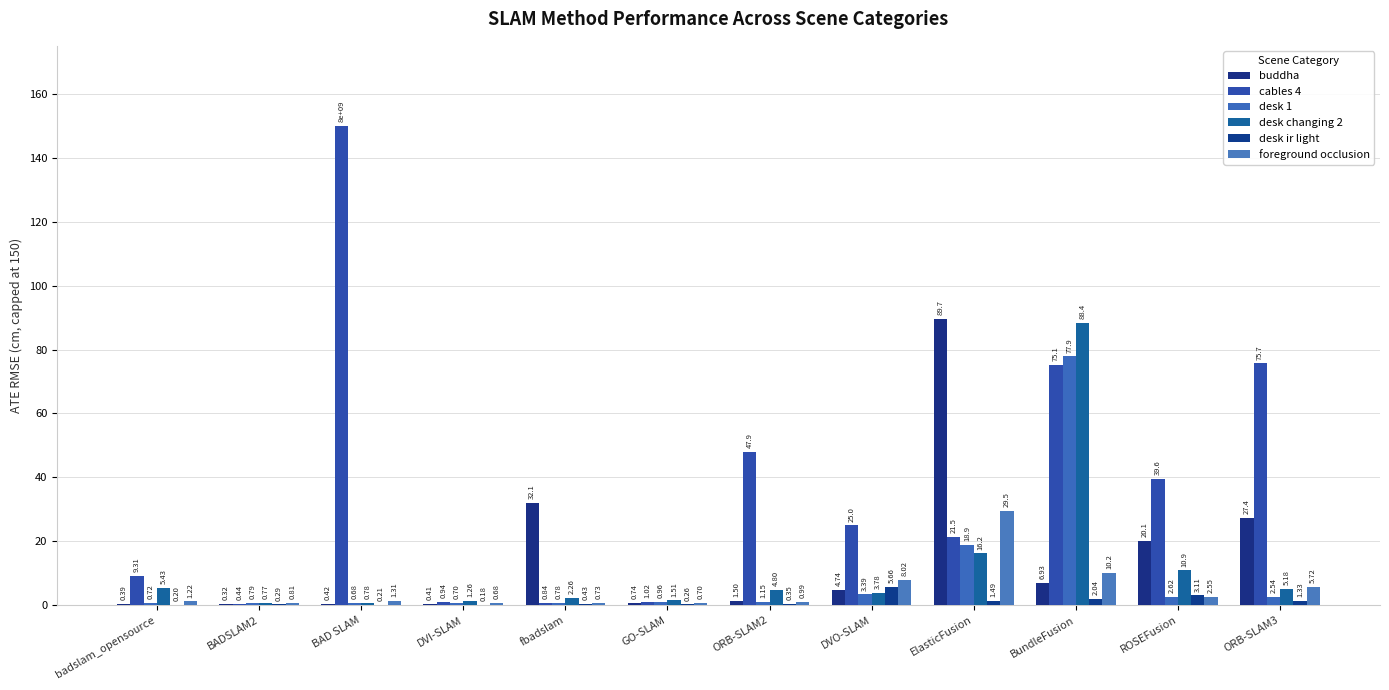

Rank the series at BAD SLAM from lowest to highest value.

desk ir light, buddha, desk 1, desk changing 2, foreground occlusion, cables 4